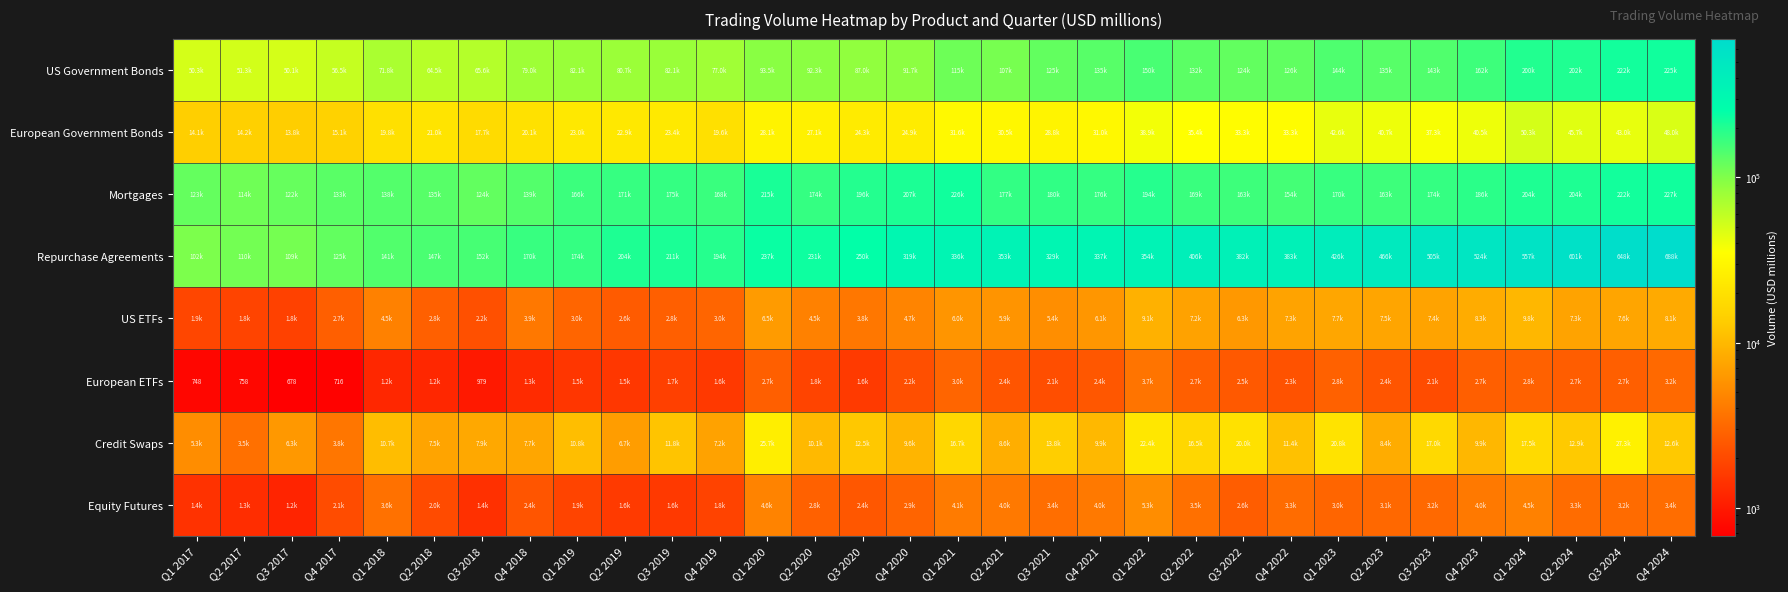

The value of European ETFs at Q1 2017 is 268. True or false?

False